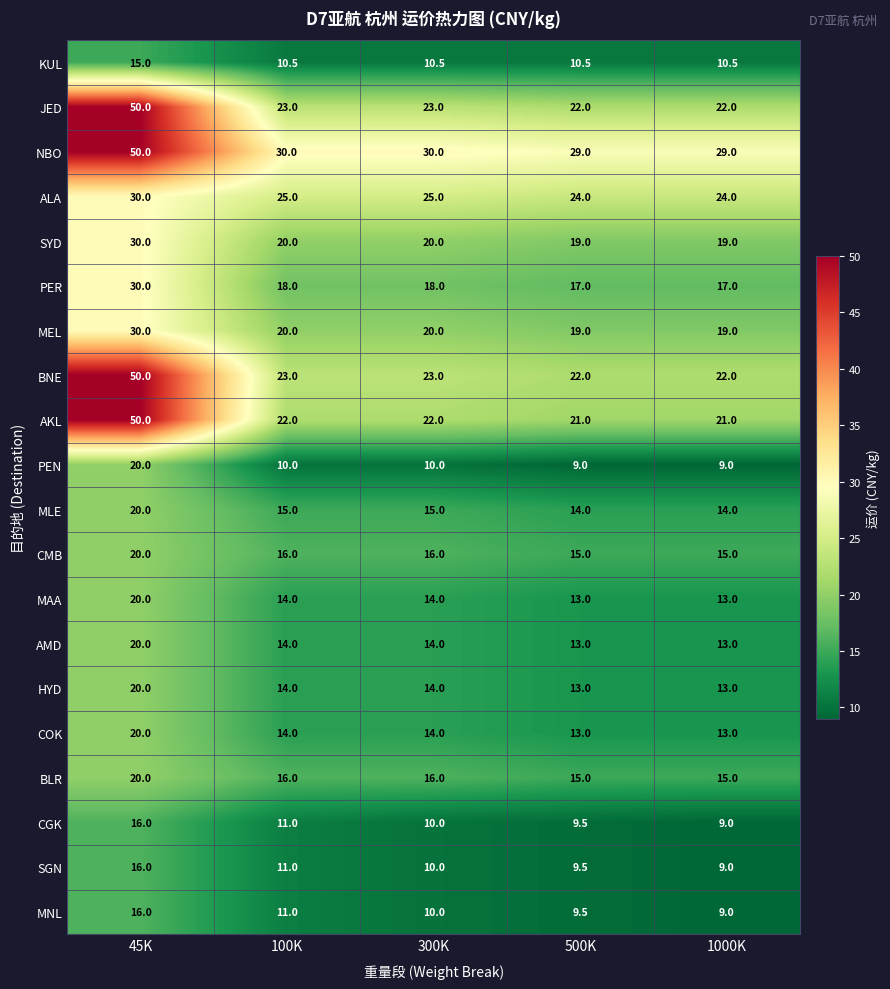

What is the minimum value shown in the chart?

9.0